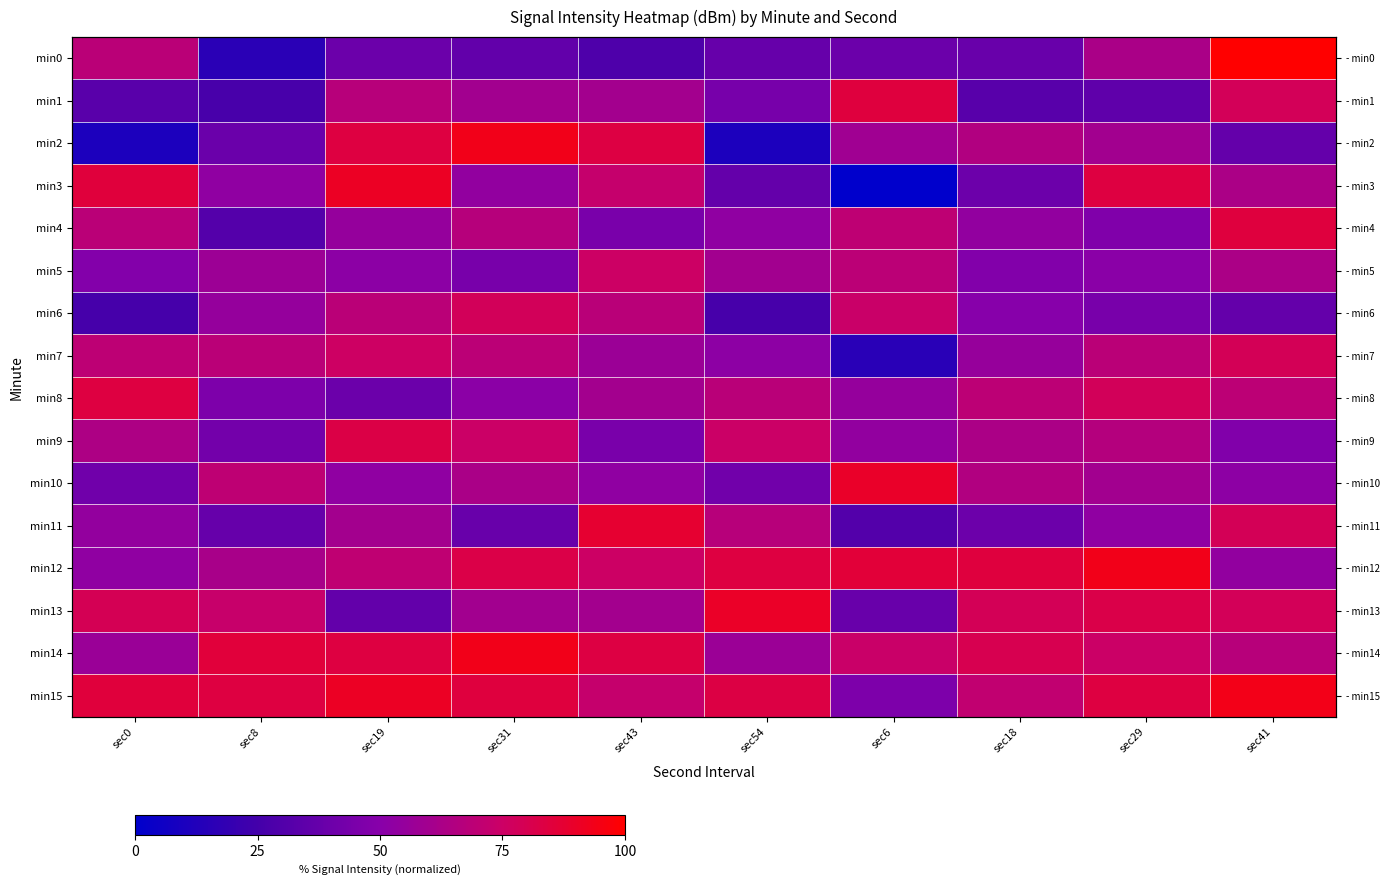

How many values in the min14 series are below 80?

5